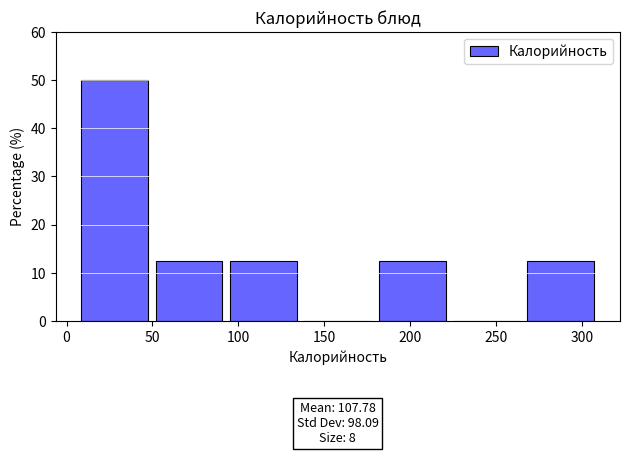

Over which range of the x-axis is the bar tallest?

10 to 50